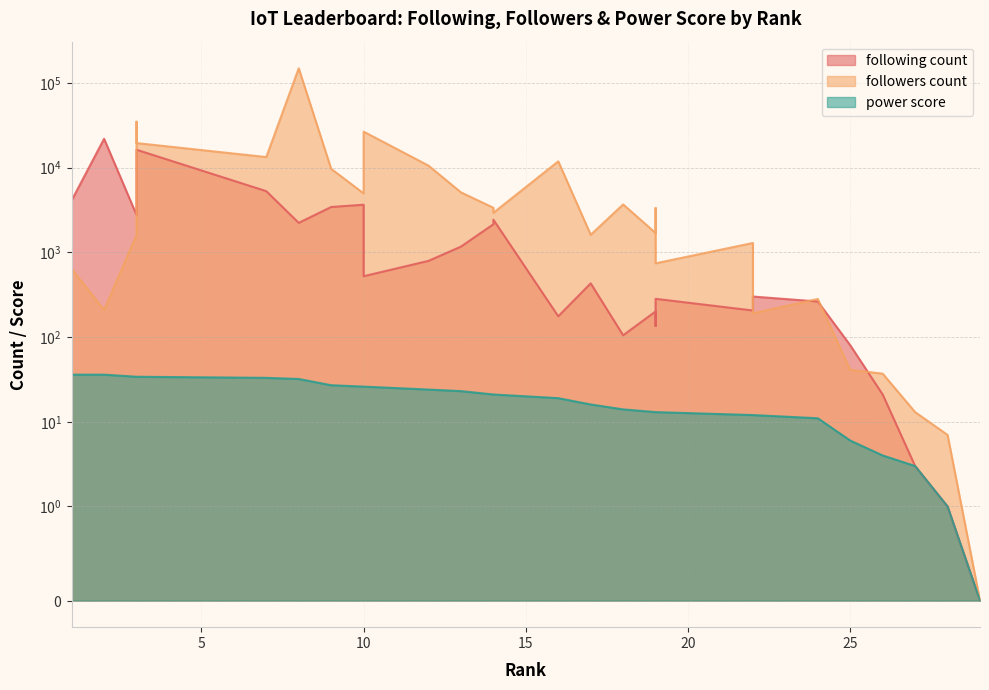

Rank the series by their average value, from highest to lowest.

followers count, following count, power score